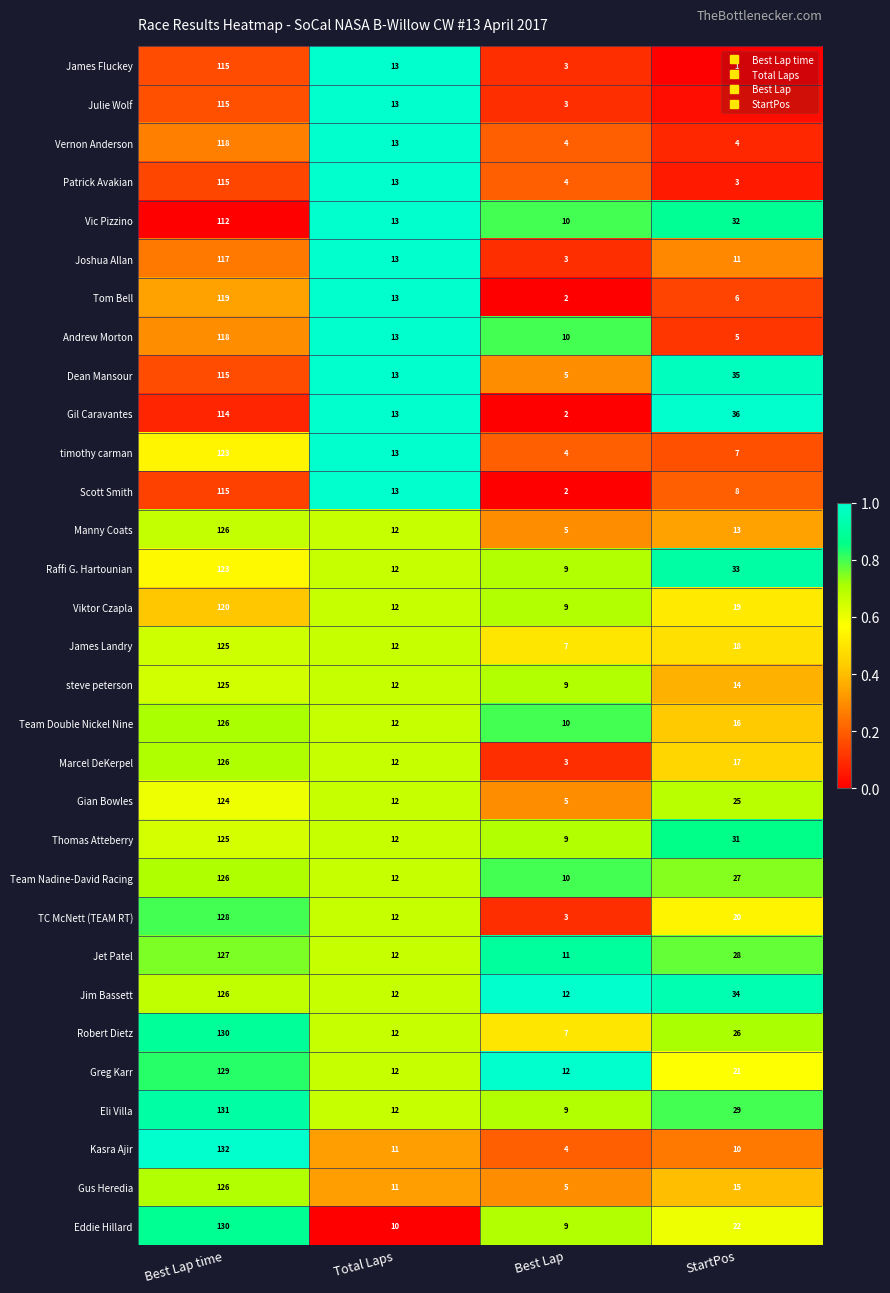

Where does the Scott Smith series first go above 13?

Best Lap time